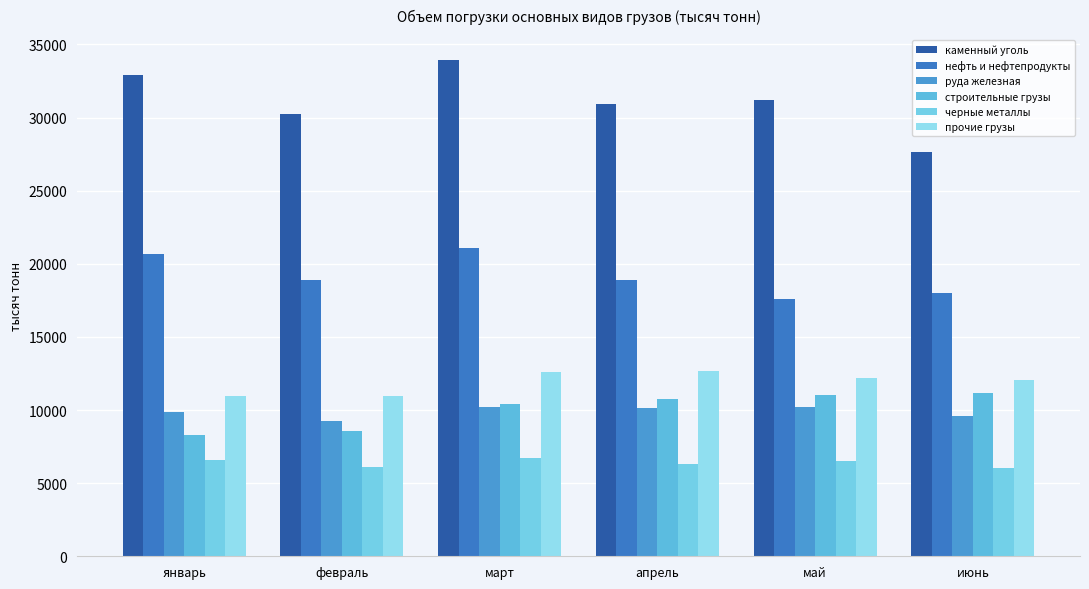

List the labels in order of руда железная value, smallest first.

февраль, июнь, январь, апрель, май, март